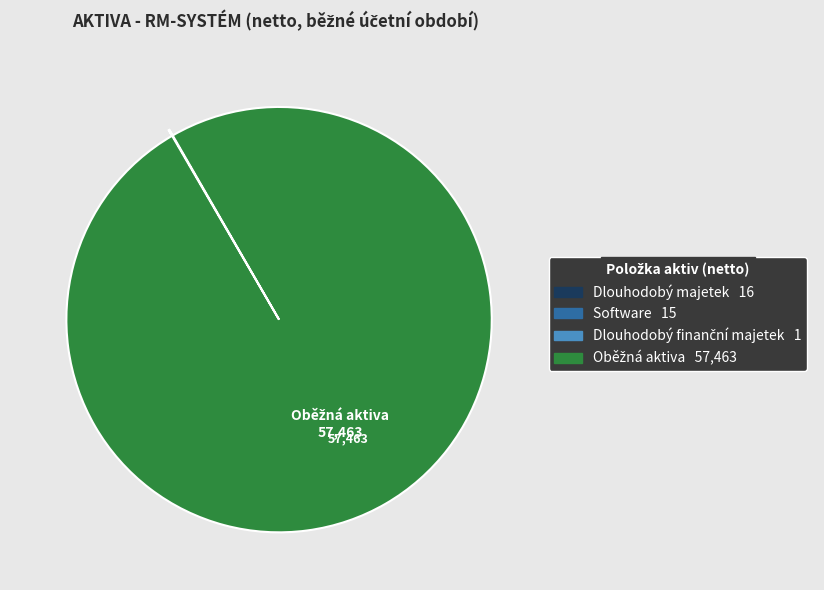

Is there any slice that represents more than half of the pie?

Yes